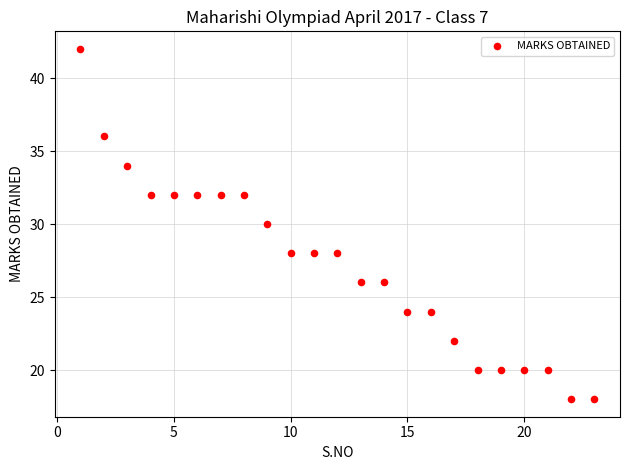

What is the range of X values (max minus min)?

22